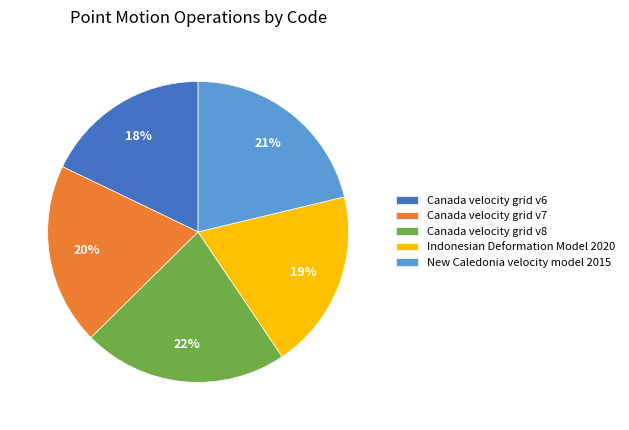

To the nearest percent, what portion does Indonesian Deformation Model 2020 represent?

19%